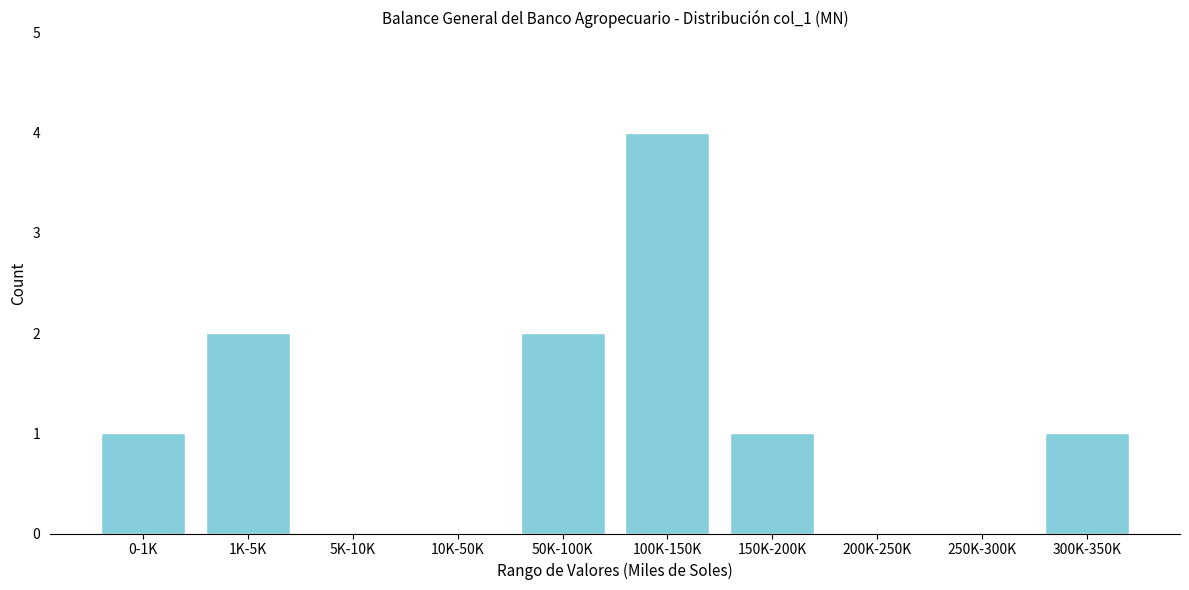

Reading right to left, extract all data points from this chart.

300K-350K=1	250K-300K=0	200K-250K=0	150K-200K=1	100K-150K=4	50K-100K=2	10K-50K=0	5K-10K=0	1K-5K=2	0-1K=1